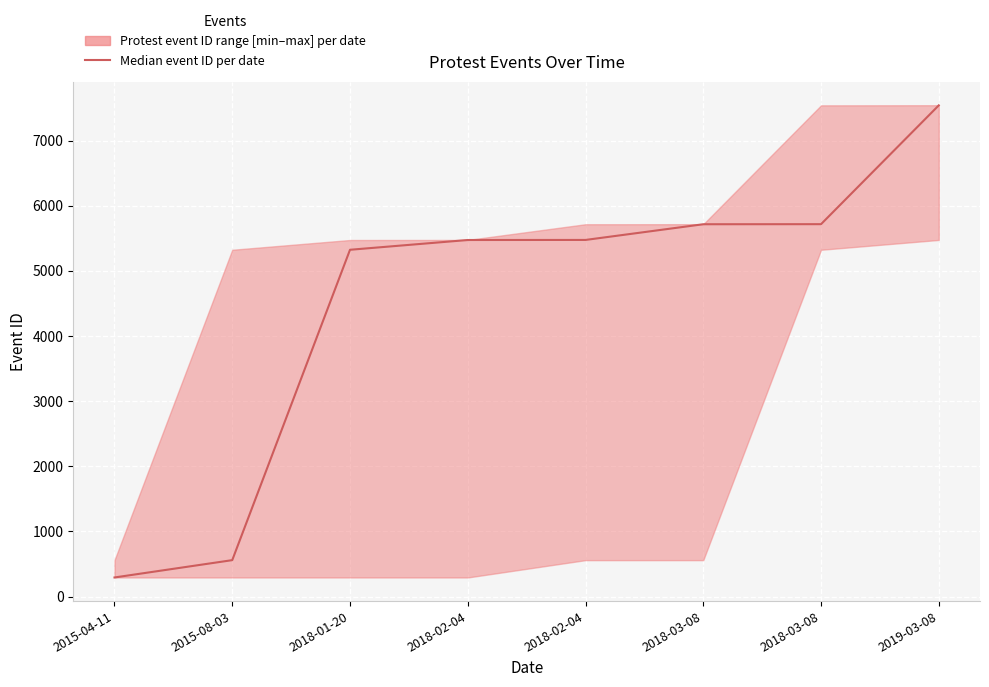

What is the sum of all values?

36093